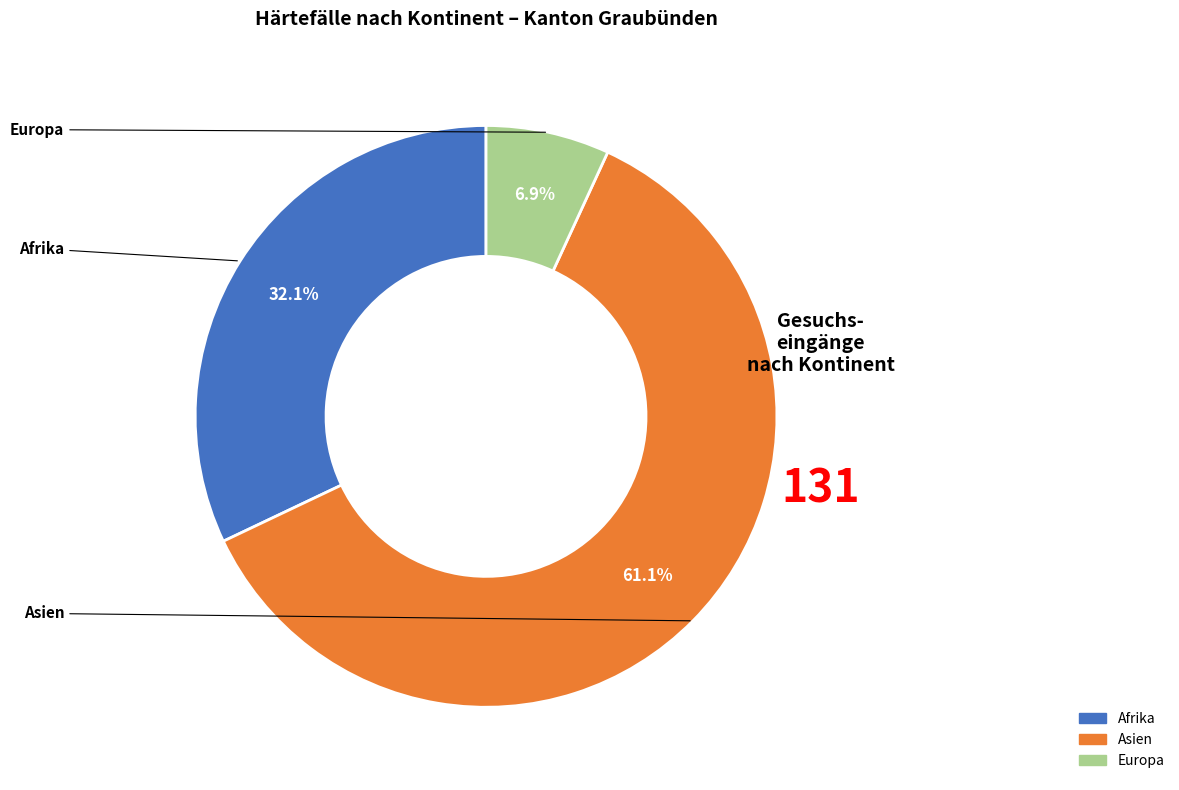

Is there any slice that represents more than half of the pie?

Yes